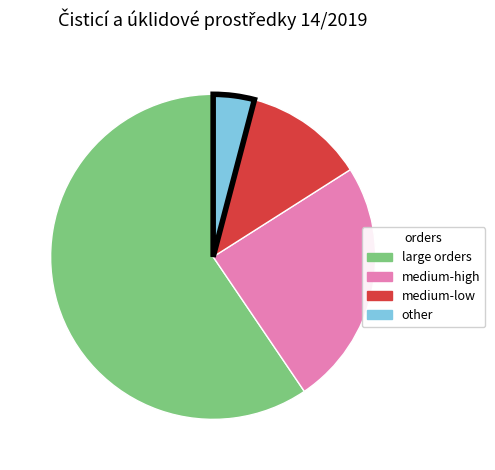

Between other and medium-low, which is larger?

medium-low